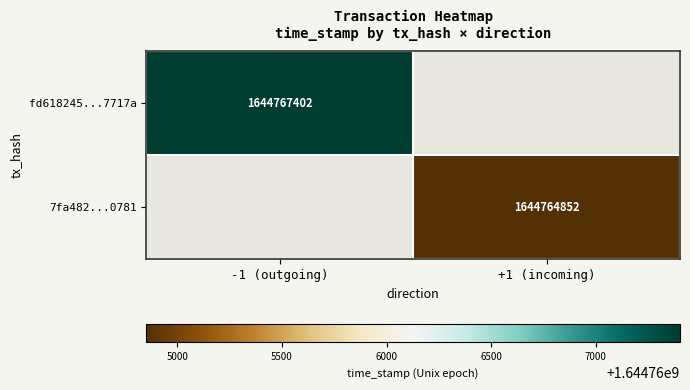

Is the value of fd618245...7717a at -1 (outgoing) greater than the value of 7fa482...0781 at +1 (incoming)?

Yes